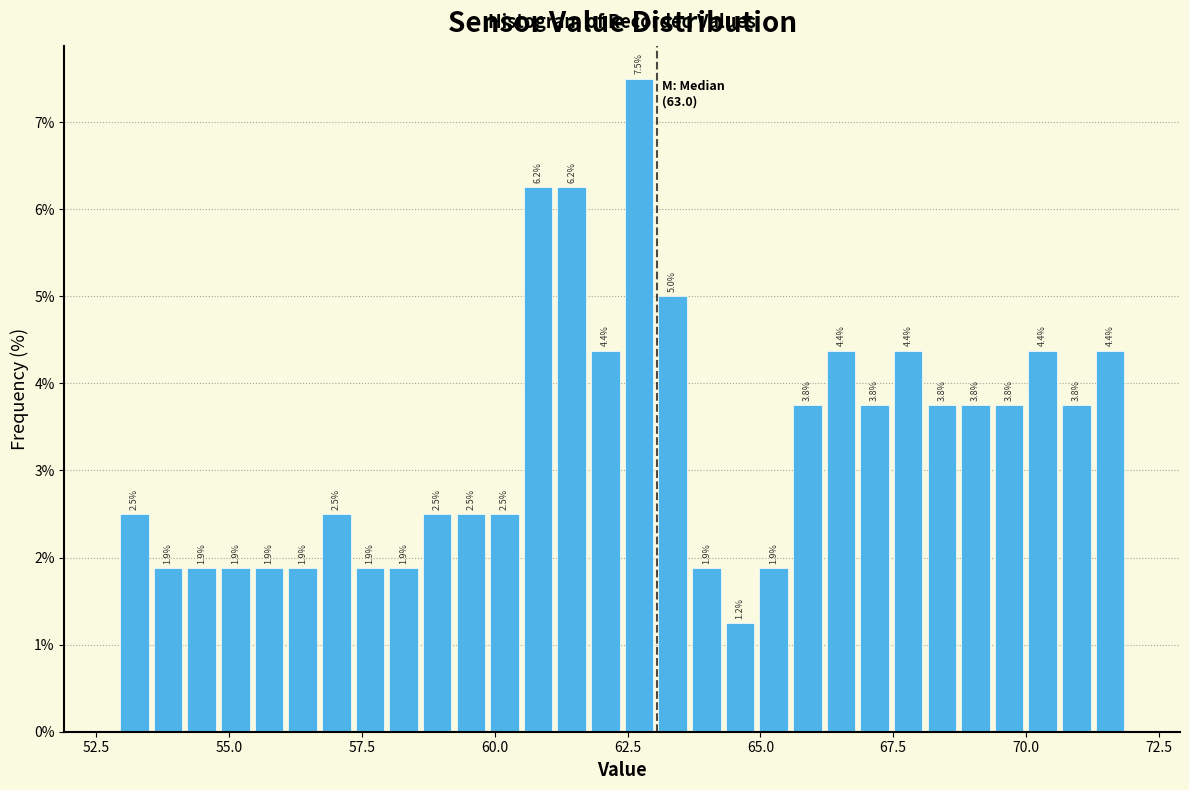

Around what value on the x-axis is the tallest bar? Give the approximate position of its centre, as read against the axis.

62.5